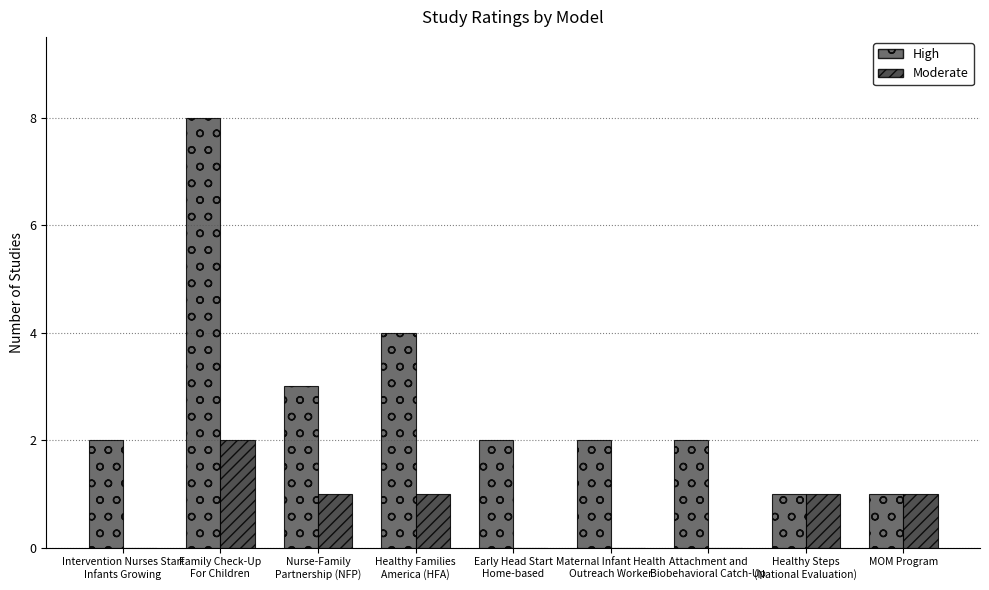

What is the sum of the High values at Family Check-Up
For Children and Nurse-Family
Partnership (NFP)?

11